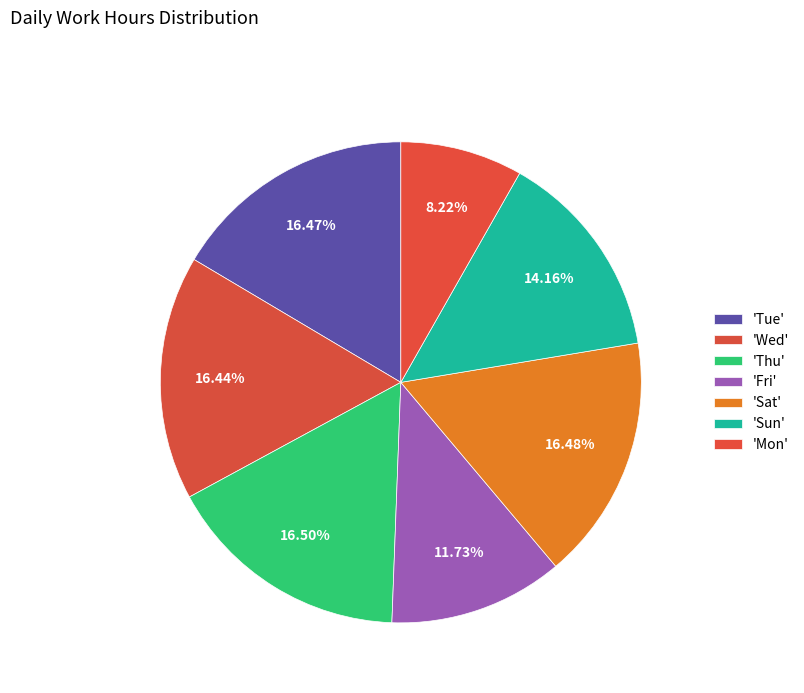

How many slices are in this pie chart?

7